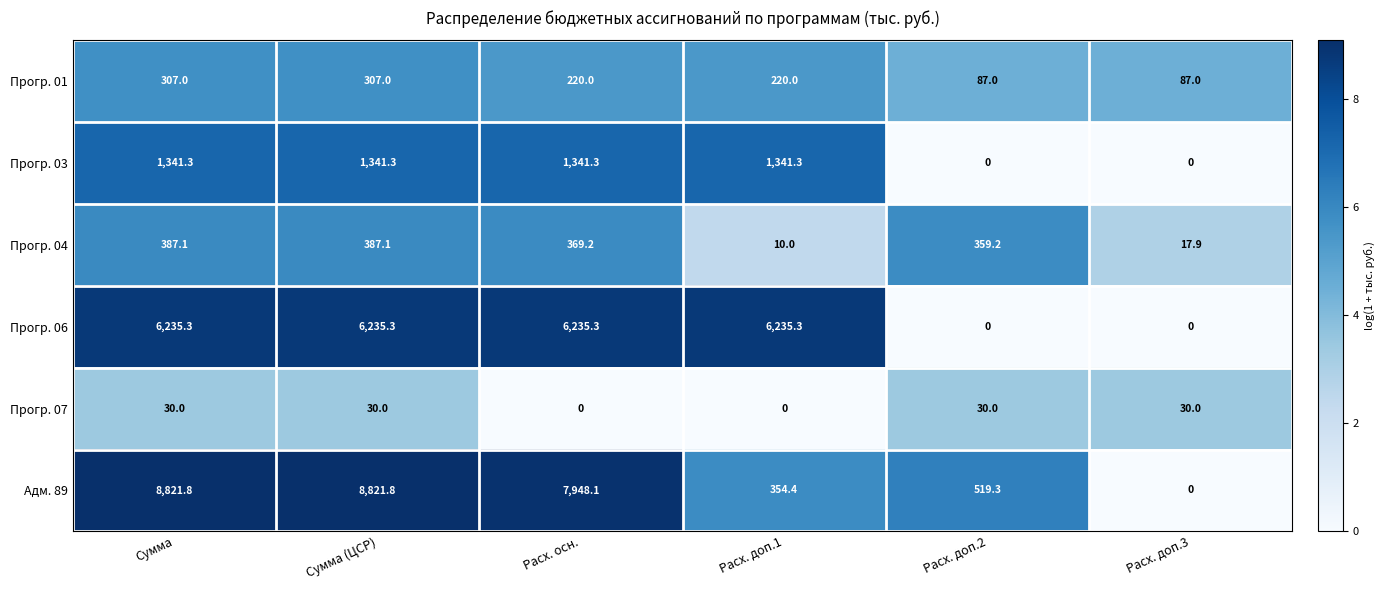

Read the Адм. 89 value at Расх. осн..

7948.1